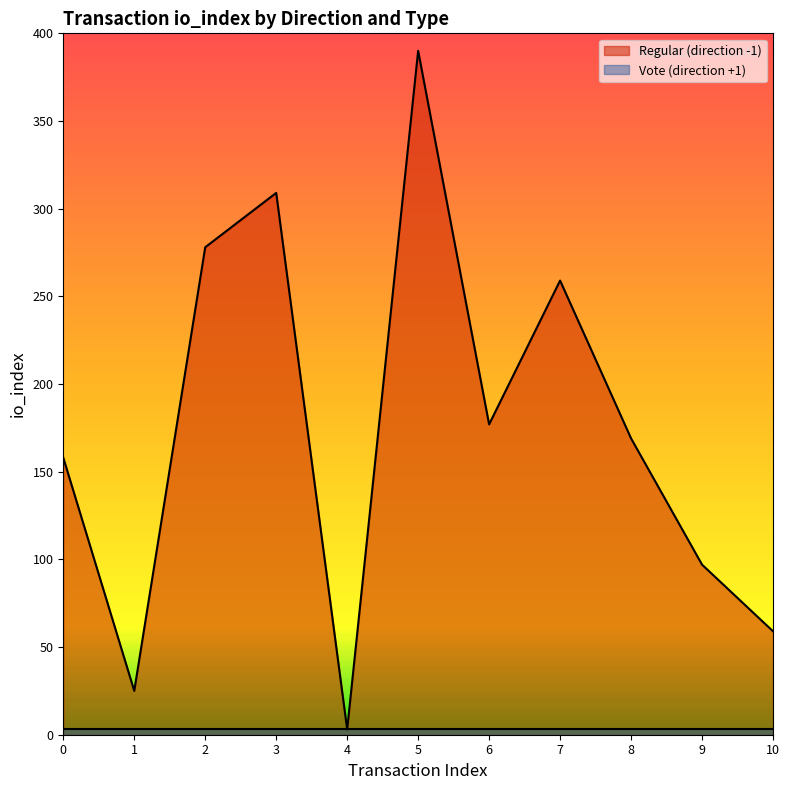

At which label is the value closest to 196?

6